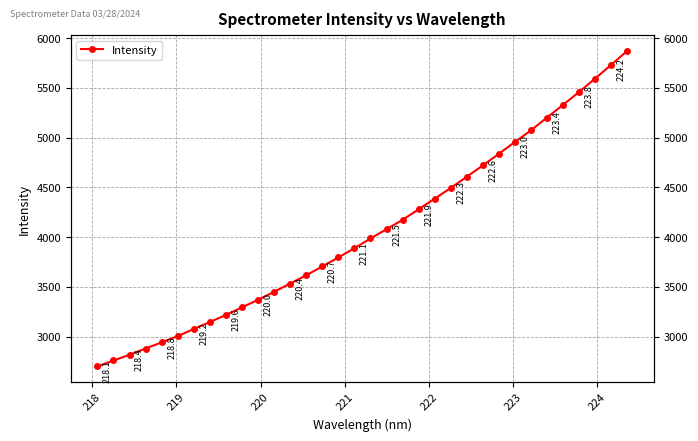

What is the greatest value displayed?

5871.7